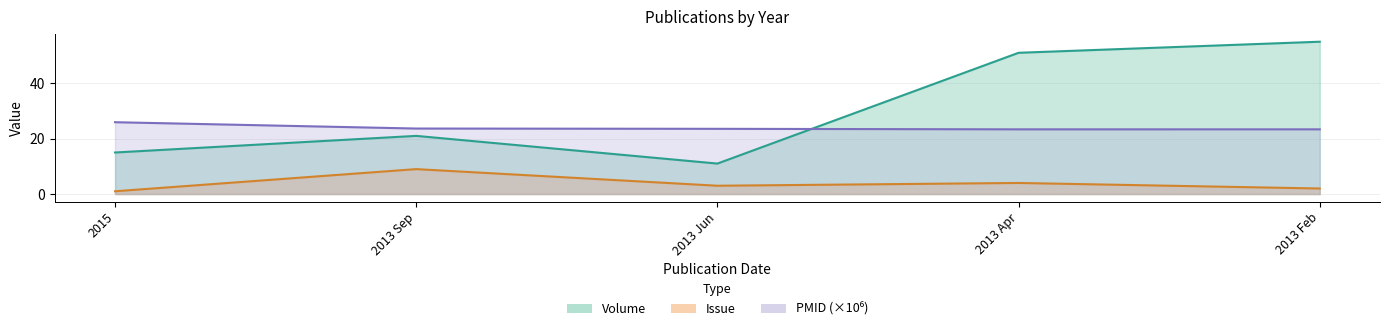

What is the difference between the maximum and minimum values in the PMID series?

2.6